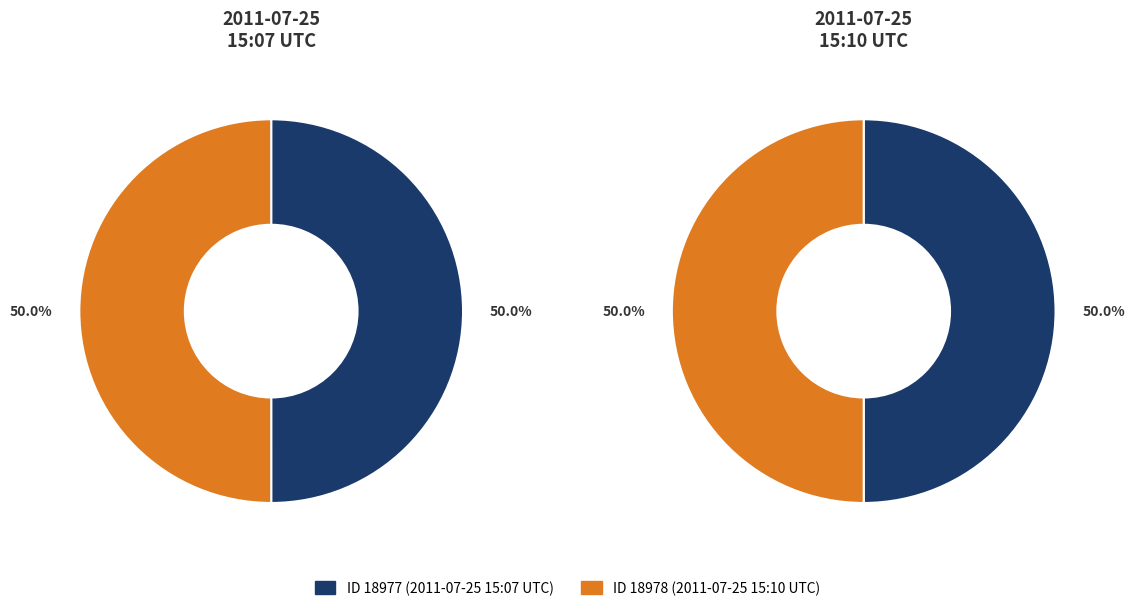

Is it true that 2011-07-25 15:10:32 UTC is 41% of the pie?

False